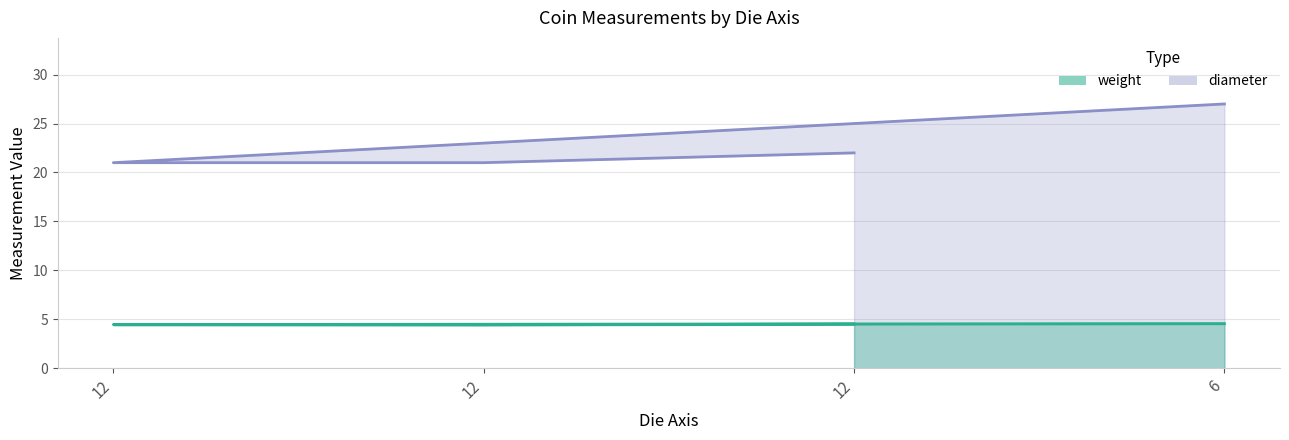

List the series in order of their overall mean, highest first.

diameter, weight